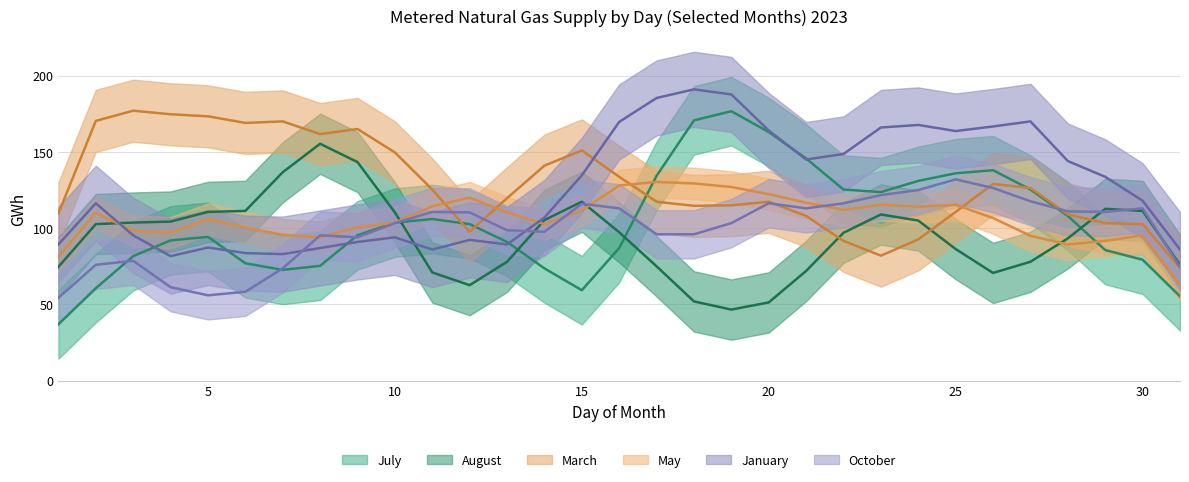

What is the value of the July point at the 8th from the left?

79